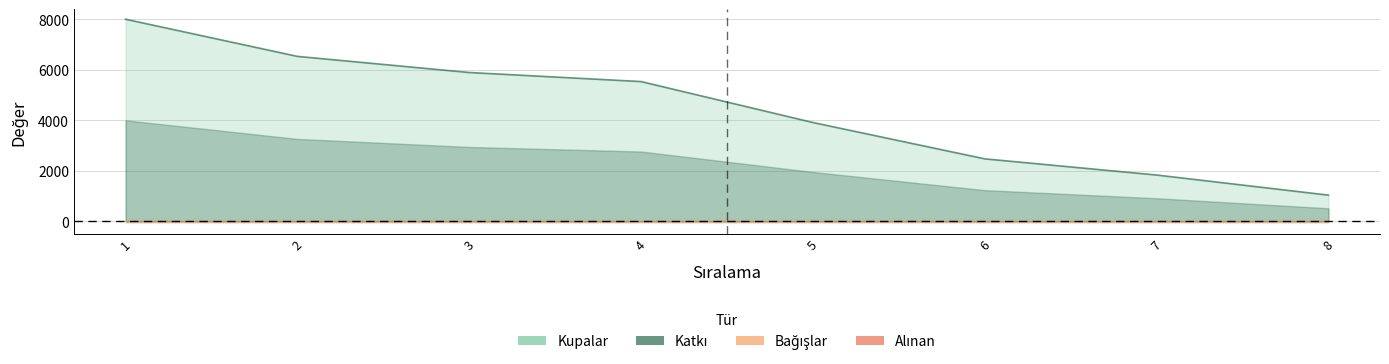

What is the difference between the maximum and second lowest values in the Kupalar series?

6165